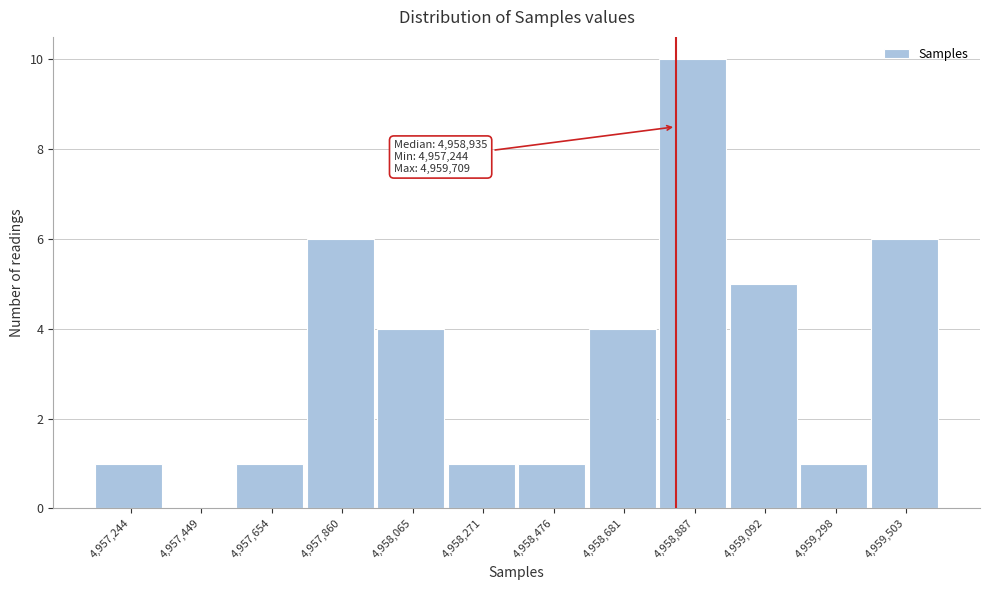

Reading right to left, transcribe all the data shown in this chart.

4,959,503=6	4,959,298=1	4,959,092=5	4,958,887=10	4,958,681=4	4,958,476=1	4,958,271=1	4,958,065=4	4,957,860=6	4,957,654=1	4,957,449=0	4,957,244=1